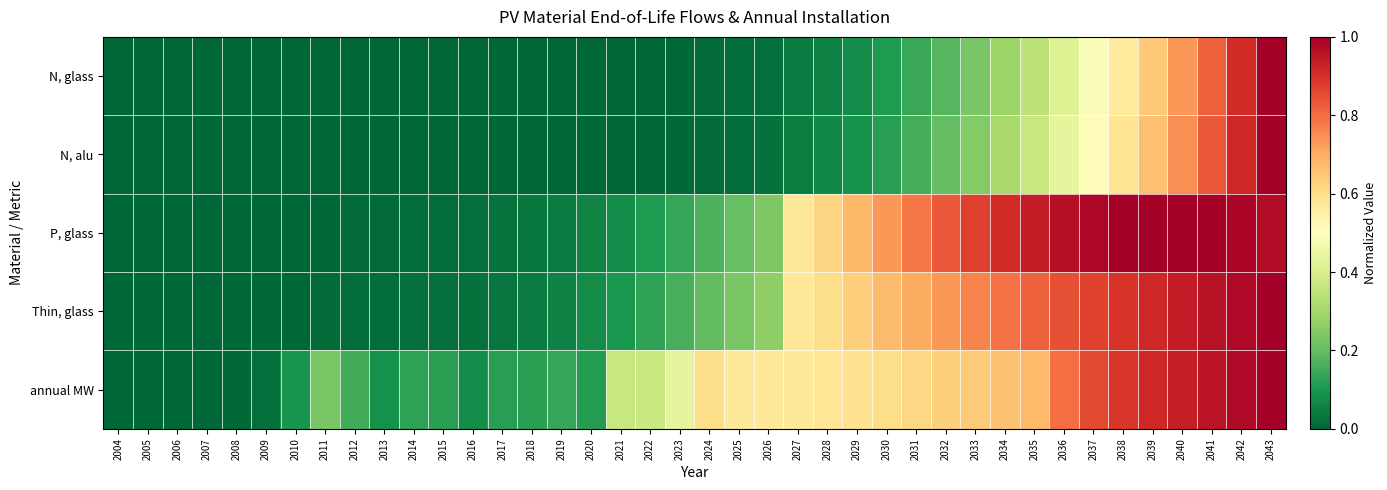

What is the total value across all series at 2026?

1.1